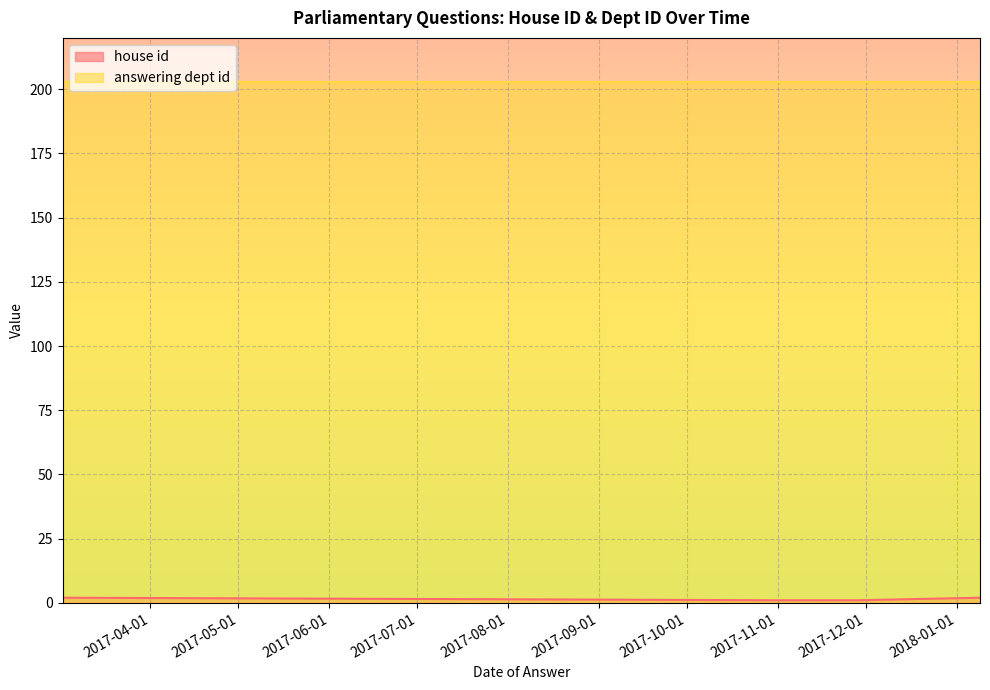

Does the chart display data point markers on the line(s)?

No